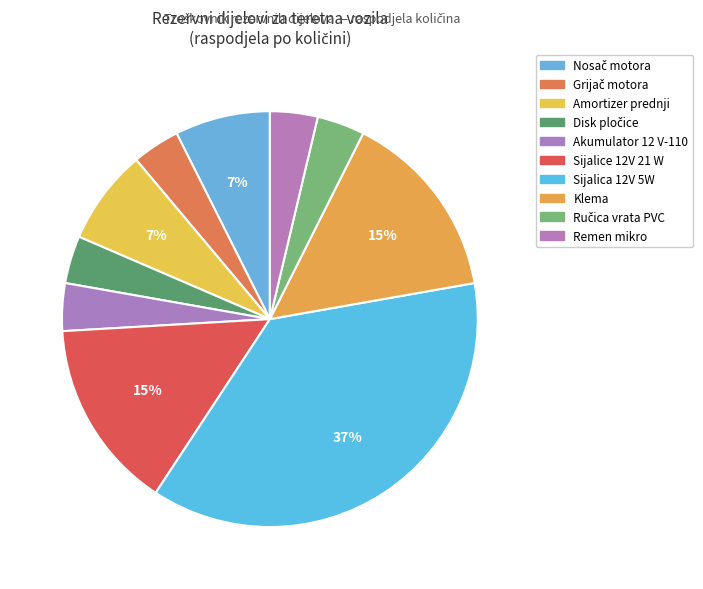

Count the number of slices in the pie.

10